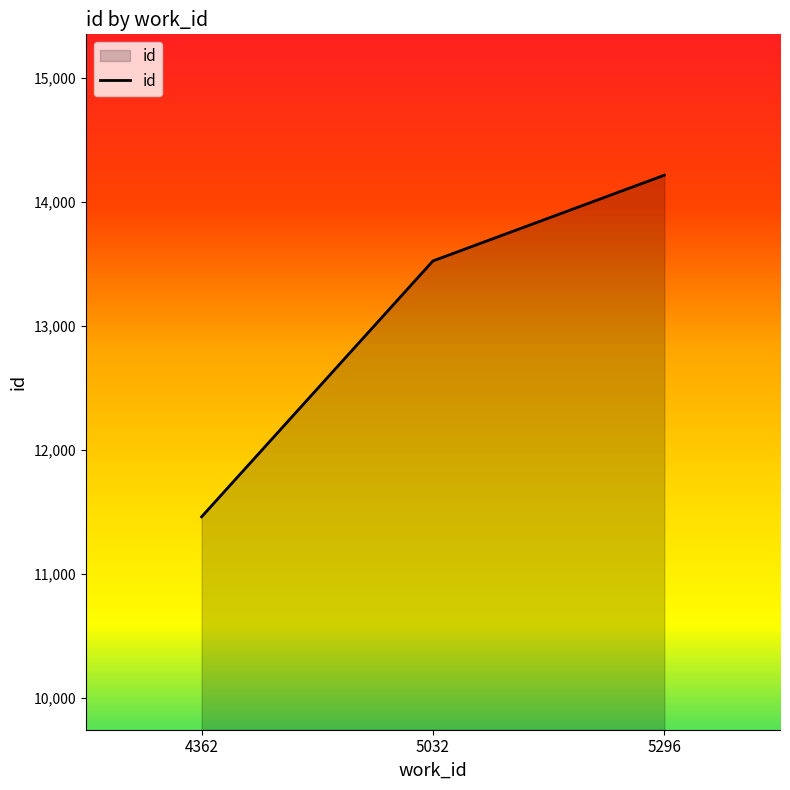

List the labels in order of value, smallest first.

4362, 5032, 5296